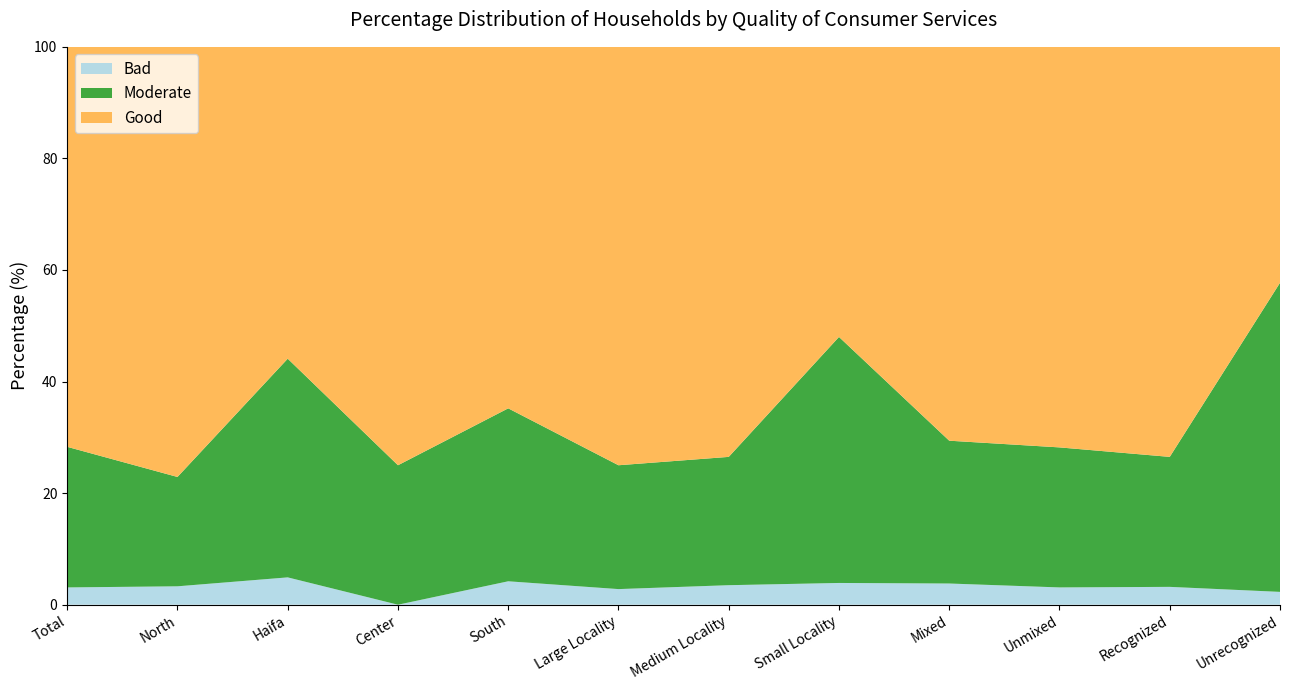

Reading left to right, list all the values displayed in this chart.

Bad: 3.1	3.3	4.9	0.0	4.2	2.8	3.5	3.9	3.8	3.1	3.2	2.3
Moderate: 25.2	19.6	39.2	25.0	31.0	22.2	23.0	44.1	25.6	25.1	23.3	55.4
Good: 71.7	77.1	55.9	75.0	64.8	75.0	73.5	52.0	70.6	71.8	73.5	42.3